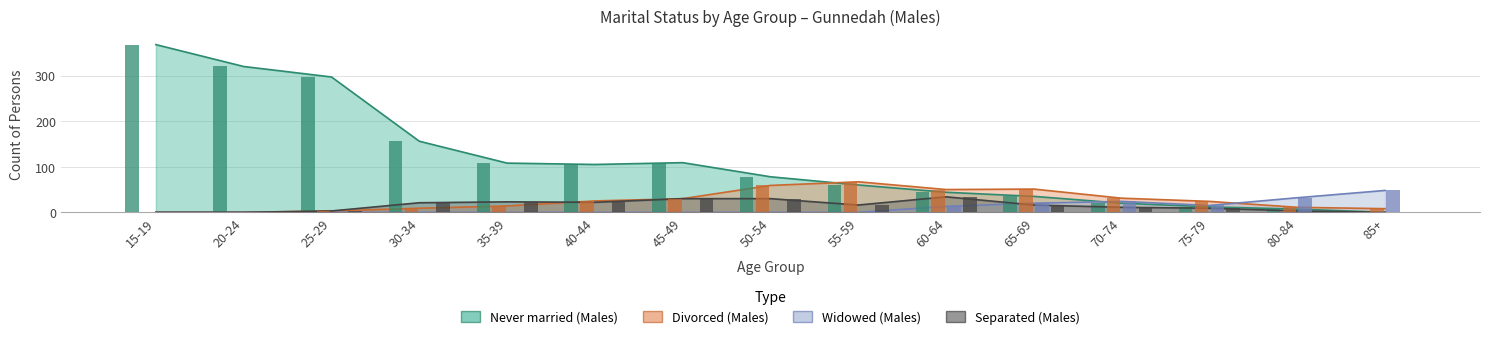

What is the average value of the Divorced (Males) series?

25